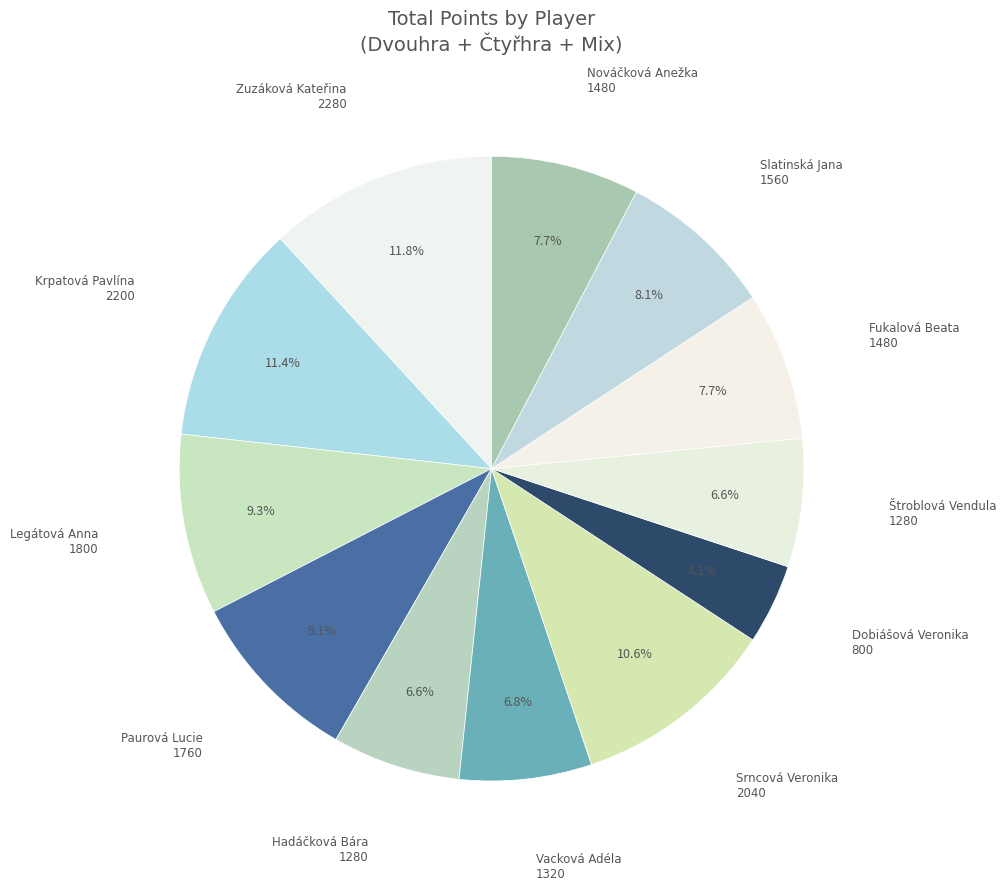

What percentage is the Nováčková Anežka slice, to the nearest percent?

8%